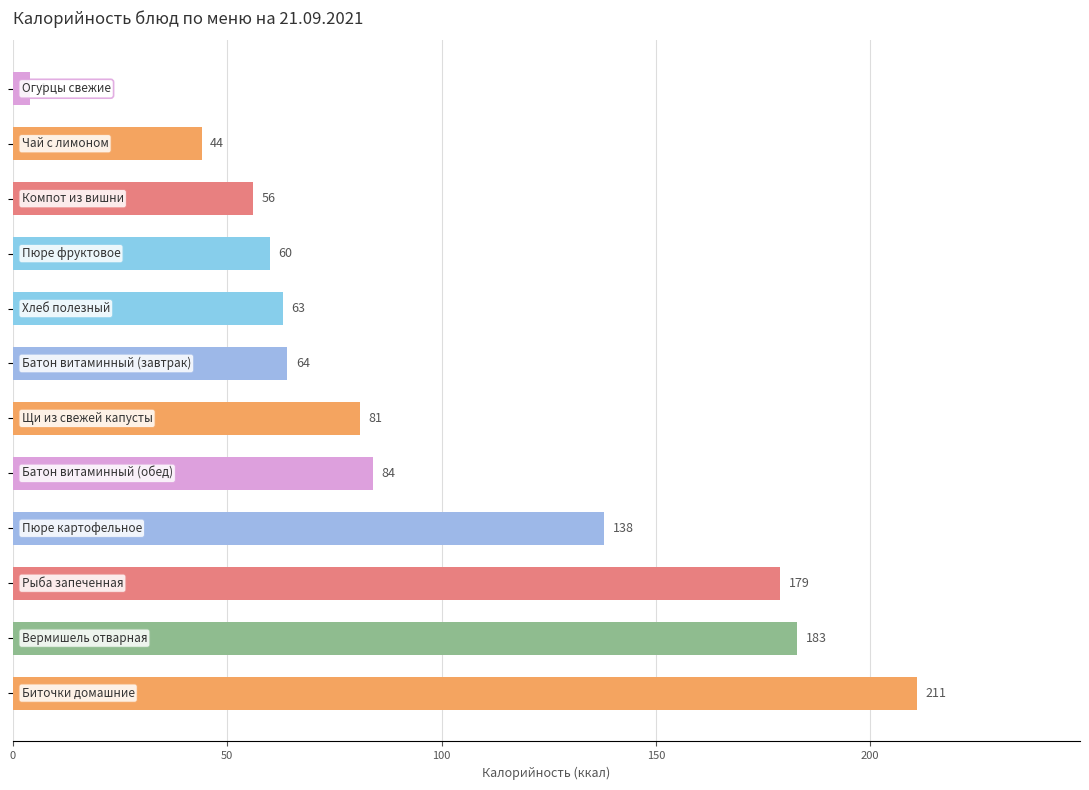

What is the maximum value shown in the chart?

211